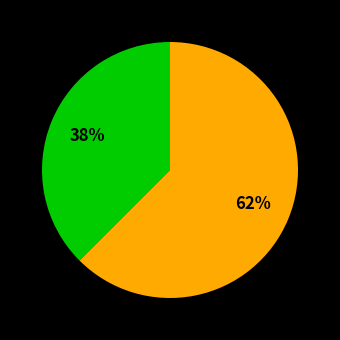

To the nearest percent, what is the average slice percentage?

50%